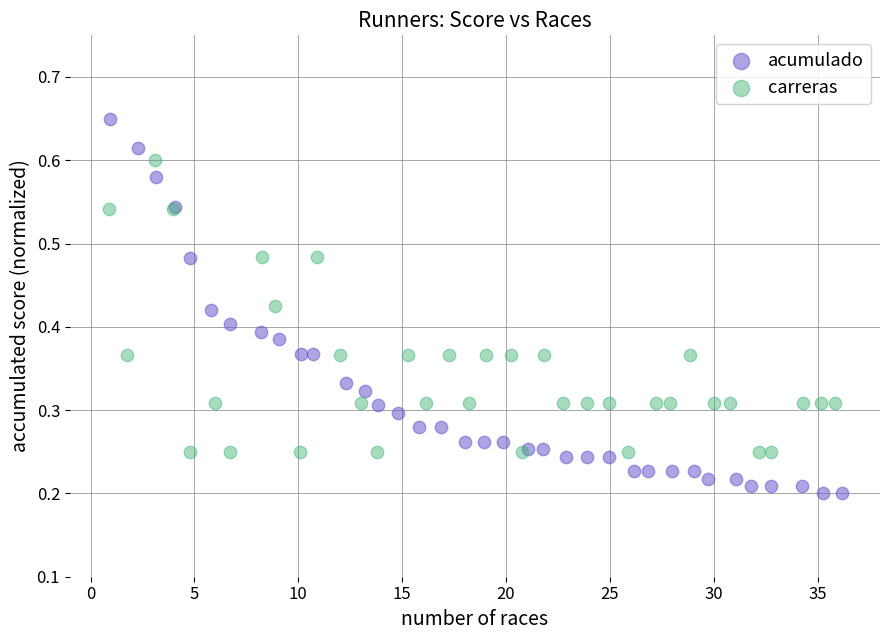

Which series has the largest Y range (max minus min)?

acumulado